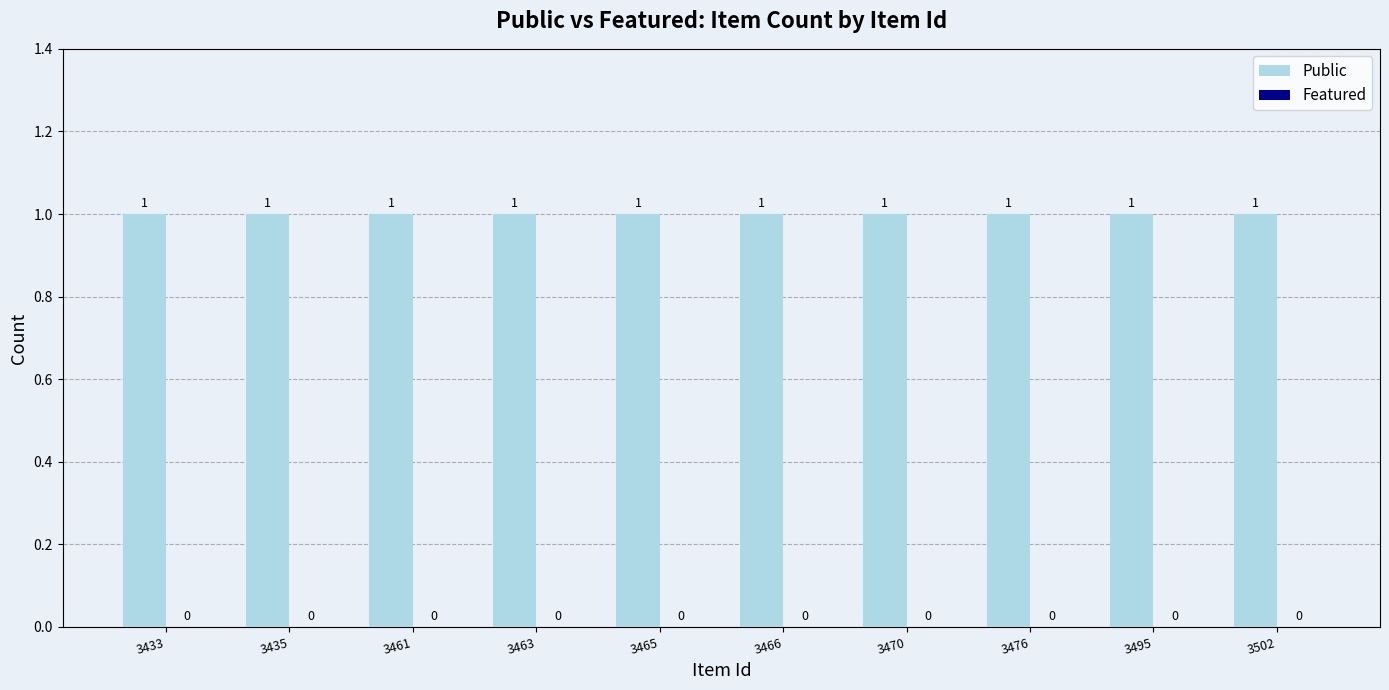

What is the spread (max minus min) of values at 3461?

1